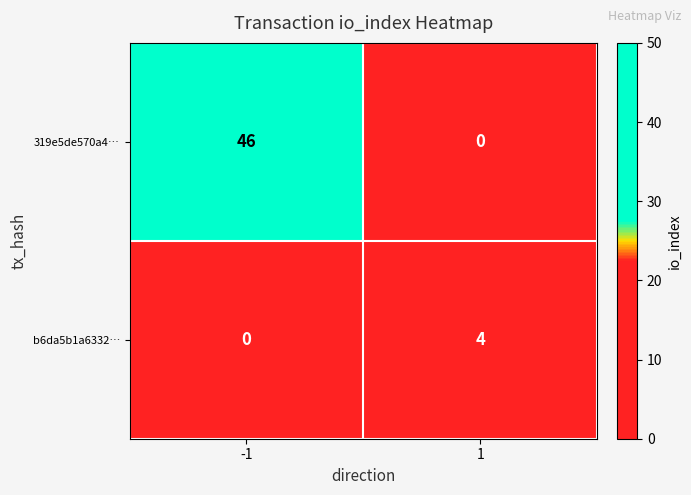

What is the total value across all series at -1?

46